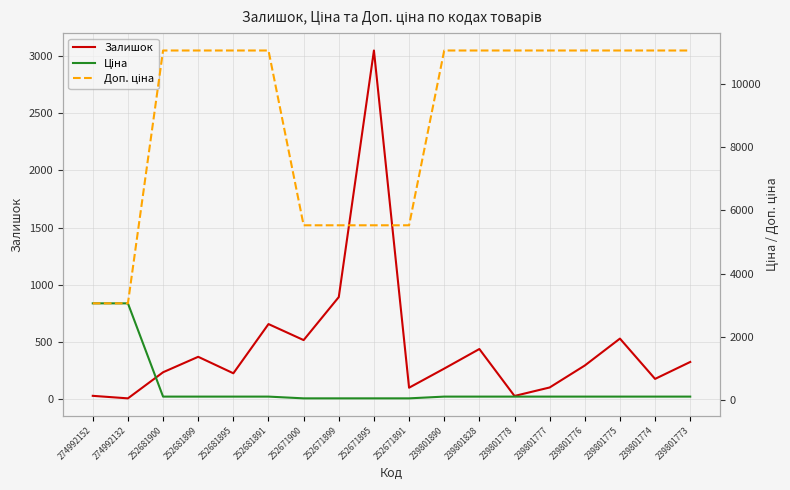

Is it true that Залишок equals 531.0 at 239801775?

True